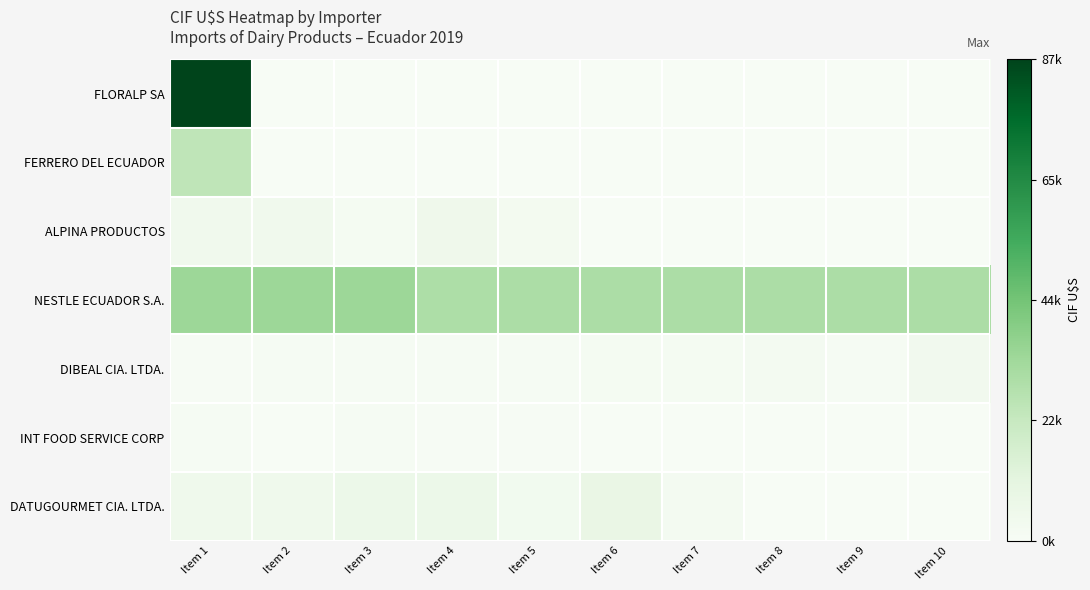

Reading right to left, list all the values displayed in this chart.

FLORALP SA: Item 10=0.0	Item 9=0.0	Item 8=0.0	Item 7=0.0	Item 6=0.0	Item 5=0.0	Item 4=0.0	Item 3=0.0	Item 2=0.0	Item 1=87095.5
FERRERO DEL ECUADOR: Item 10=0.0	Item 9=0.0	Item 8=0.0	Item 7=0.0	Item 6=0.0	Item 5=0.0	Item 4=0.0	Item 3=0.0	Item 2=0.0	Item 1=23983.5
ALPINA PRODUCTOS: Item 10=0.0	Item 9=0.0	Item 8=0.0	Item 7=0.0	Item 6=0.0	Item 5=2395.2	Item 4=4976.8	Item 3=1585.3	Item 2=4418.0	Item 1=4137.9
NESTLE ECUADOR S.A.: Item 10=29583.2	Item 9=29583.3	Item 8=29583.3	Item 7=29583.3	Item 6=29583.3	Item 5=29583.3	Item 4=29152.7	Item 3=33495.5	Item 2=33495.5	Item 1=33495.5
DIBEAL CIA. LTDA.: Item 10=3404.8	Item 9=1251.7	Item 8=2379.9	Item 7=1649.8	Item 6=1451.0	Item 5=1071.6	Item 4=1169.0	Item 3=1003.1	Item 2=1244.0	Item 1=584.6
INT FOOD SERVICE CORP: Item 10=0.0	Item 9=0.0	Item 8=0.0	Item 7=0.0	Item 6=0.0	Item 5=442.8	Item 4=367.9	Item 3=982.9	Item 2=329.1	Item 1=1121.2
DATUGOURMET CIA. LTDA.: Item 10=0.0	Item 9=0.0	Item 8=0.0	Item 7=2106.6	Item 6=8115.1	Item 5=3121.3	Item 4=6361.4	Item 3=6452.1	Item 2=4607.4	Item 1=4607.4